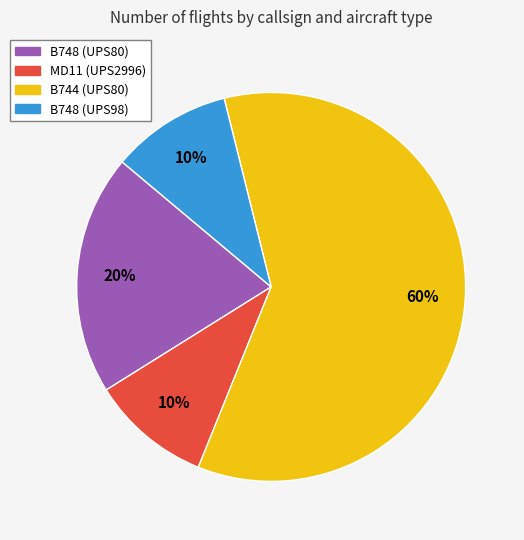

To the nearest percent, what is the difference between the largest and smallest slice percentages?

50%